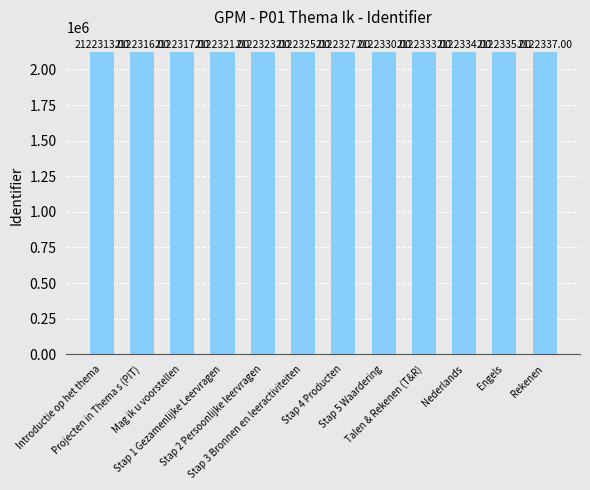

List the labels in order of value, largest first.

Rekenen, Engels, Nederlands, Talen & Rekenen (T&R), Stap 5 Waardering, Stap 4 Producten, Stap 3 Bronnen en leeractiviteiten, Stap 2 Persoonlijke leervragen, Stap 1 Gezamenlijke Leervragen, Mag ik u voorstellen, Projecten in Thema s (PIT), Introductie op het thema